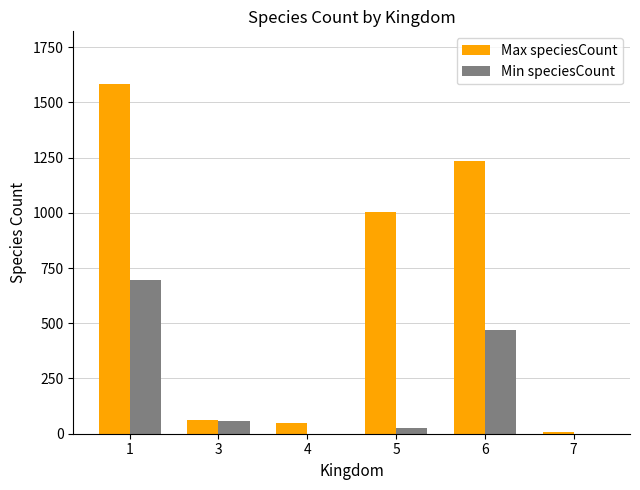

Reading left to right, transcribe all the data shown in this chart.

Max speciesCount: 1=1584	3=61	4=50	5=1004	6=1234	7=9
Min speciesCount: 1=694	3=59	4=1	5=28	6=469	7=1